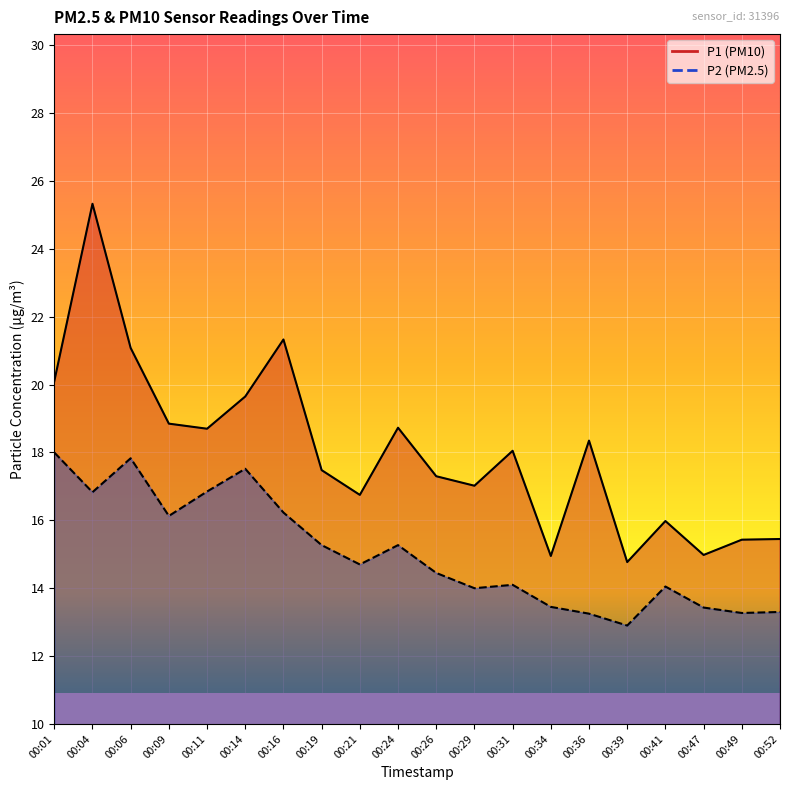

What is the sum of the P1 values at 00:26 and 00:34?

32.2